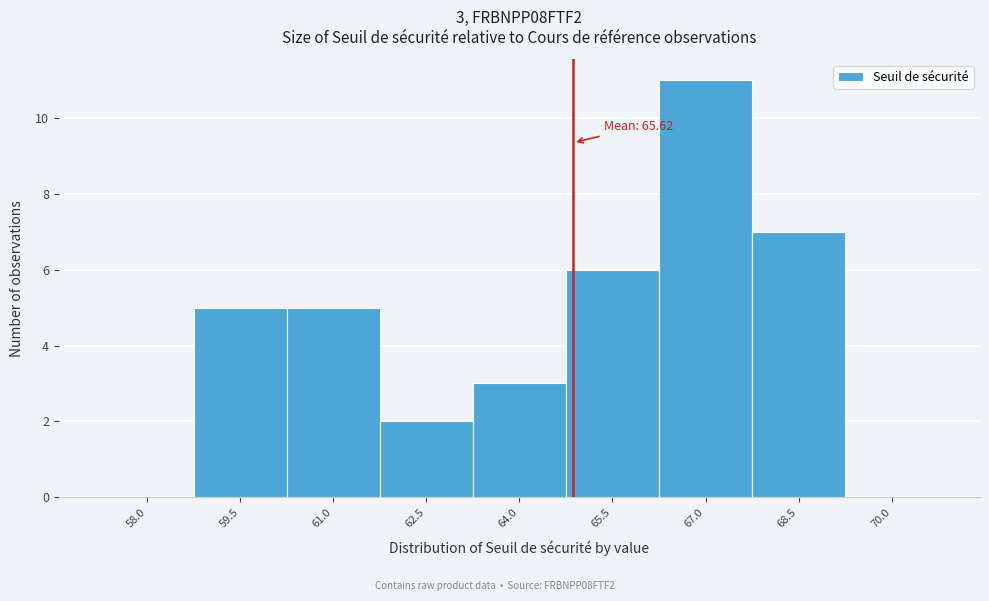

Reading left to right, extract all data points from this chart.

58.0=0	59.5=5	61.0=5	62.5=2	64.0=3	65.5=6	67.0=11	68.5=7	70.0=0